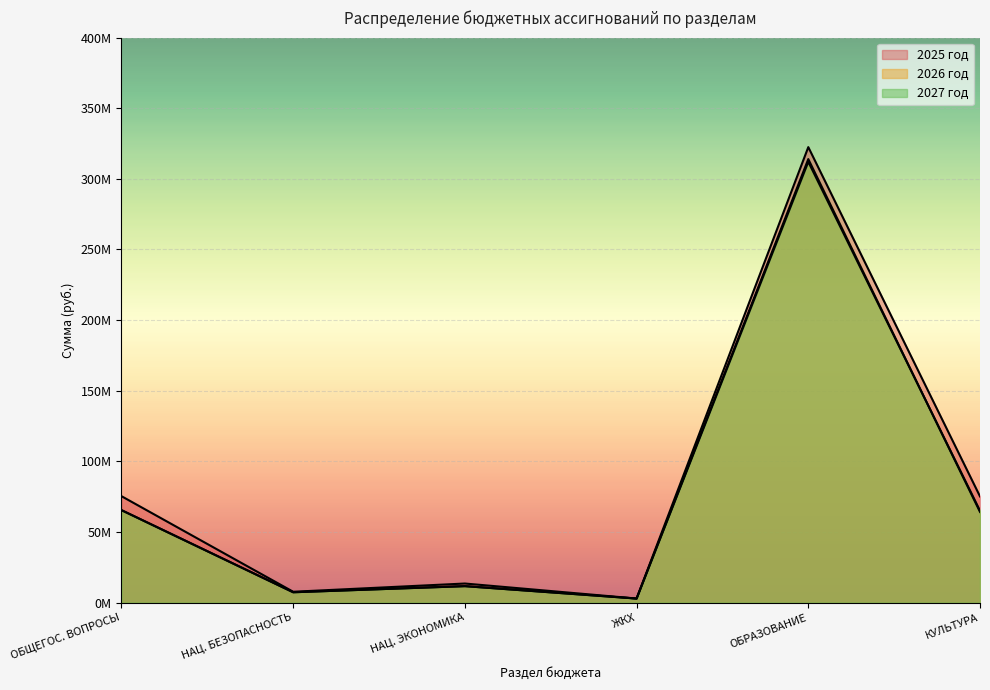

True or false: 2027 год has more than 2 interior local peaks.

False